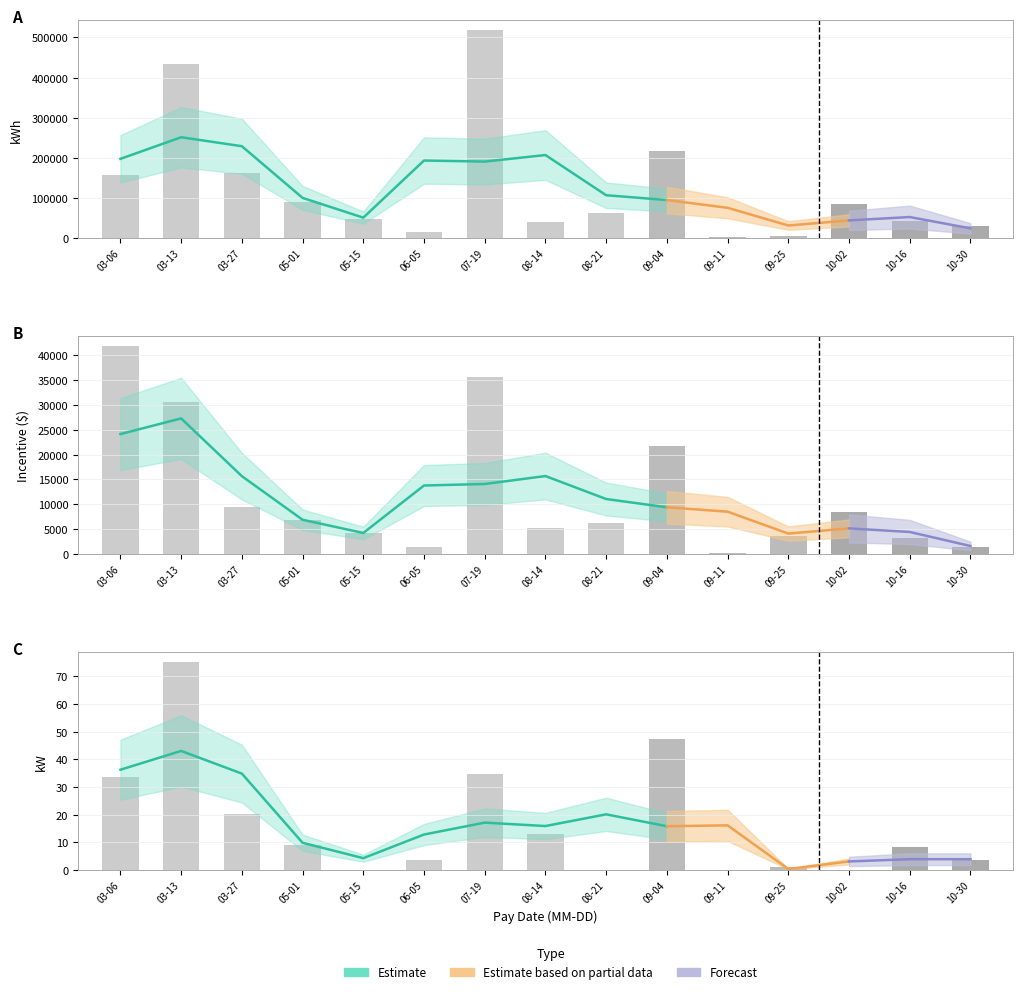

What is the highest value of the kW series?

75.0